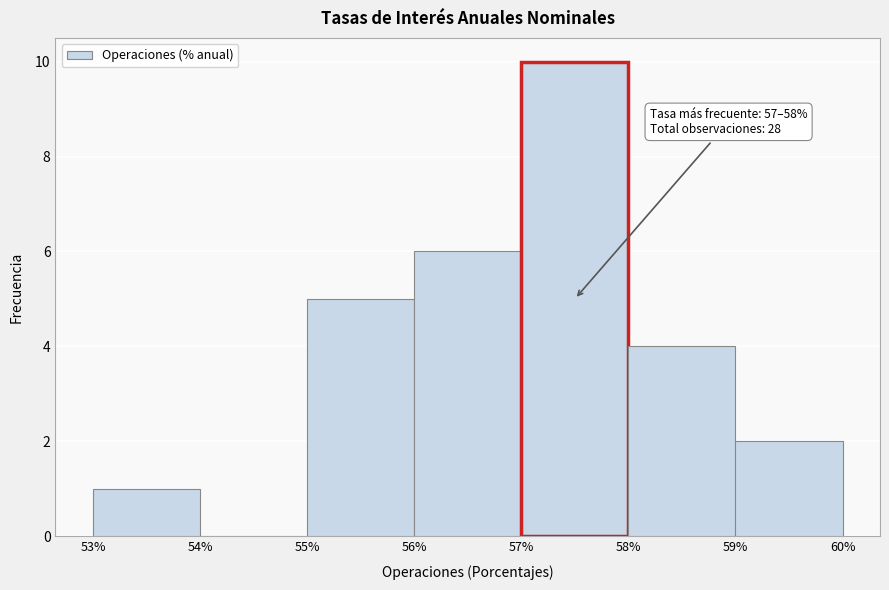

Over which range of the x-axis is the bar tallest?

57% to 58%